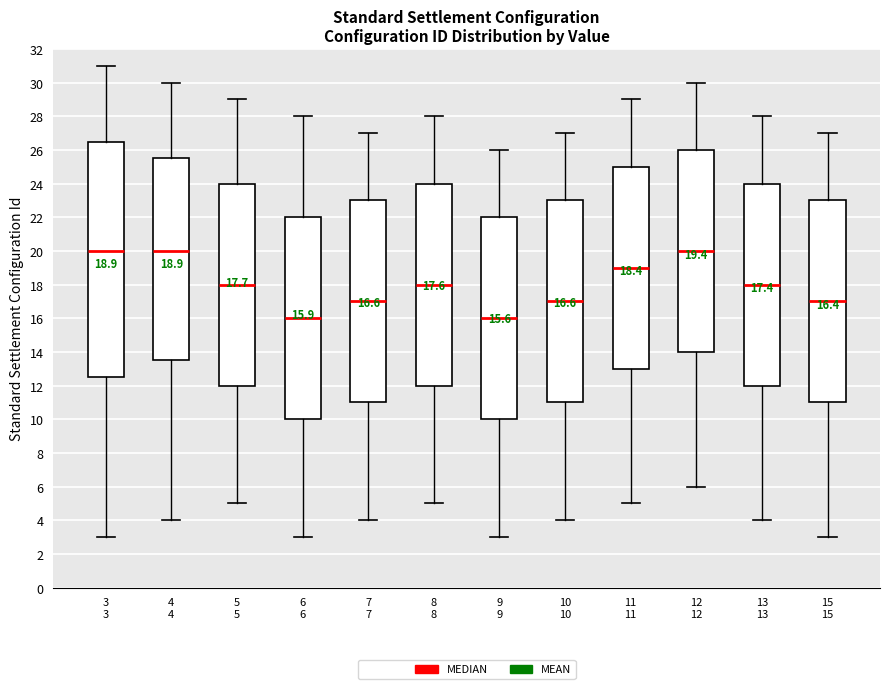

Which box is the tallest, from its lower edge to its upper edge?

3 3